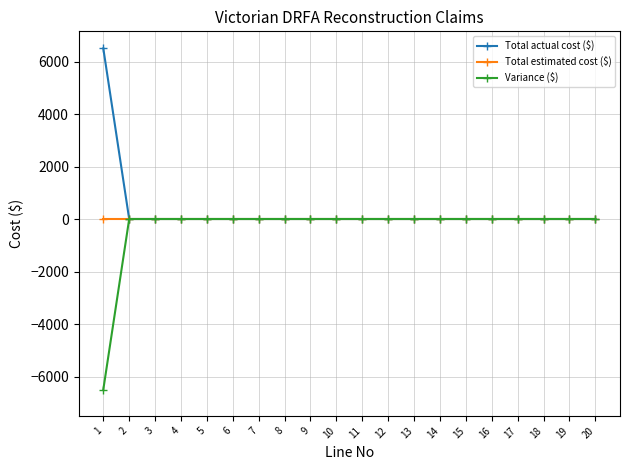

The value of Total actual cost ($) at 14 is 0. True or false?

True